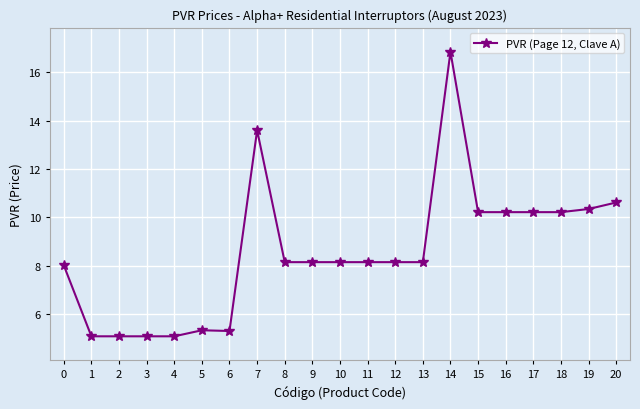

What is the ratio of the value at 6 to the value at 8?

0.6